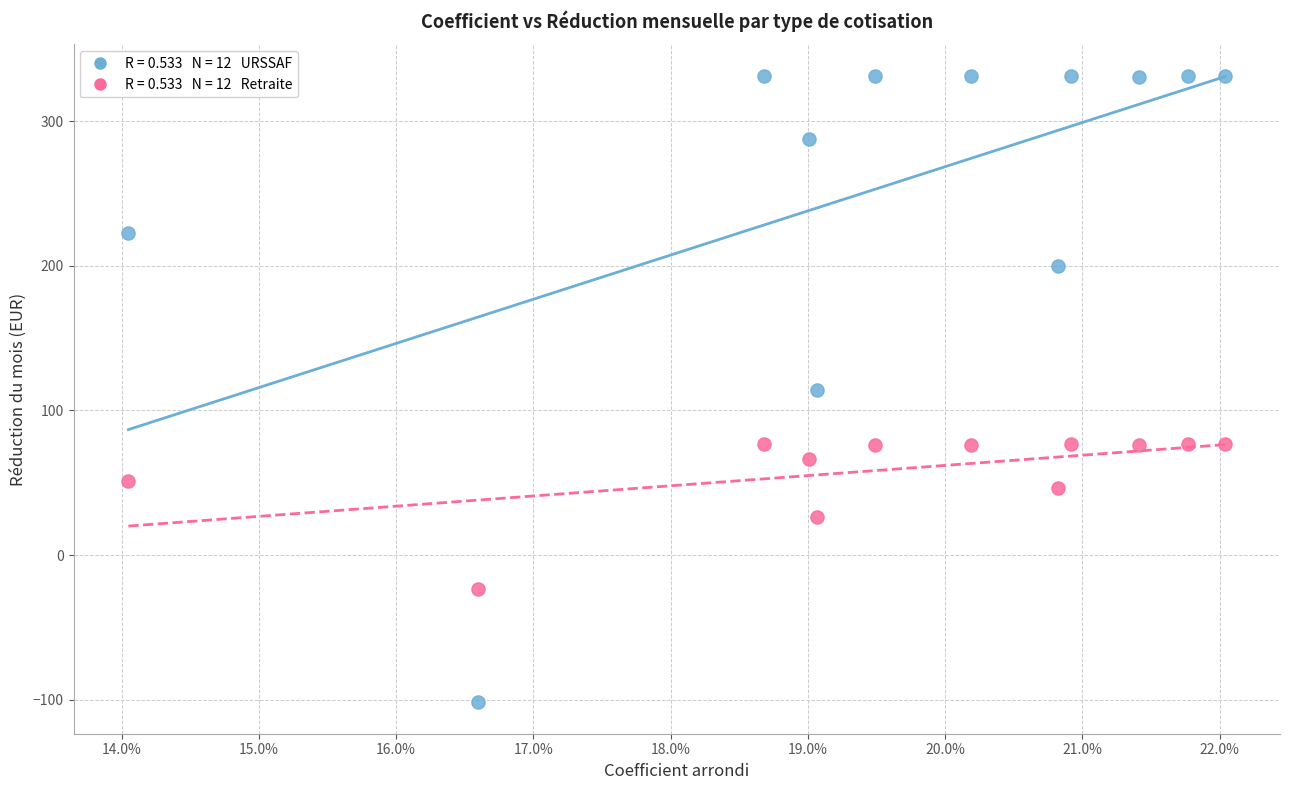

Across all data points, what is the range of Y values (max minus min)?

433.5